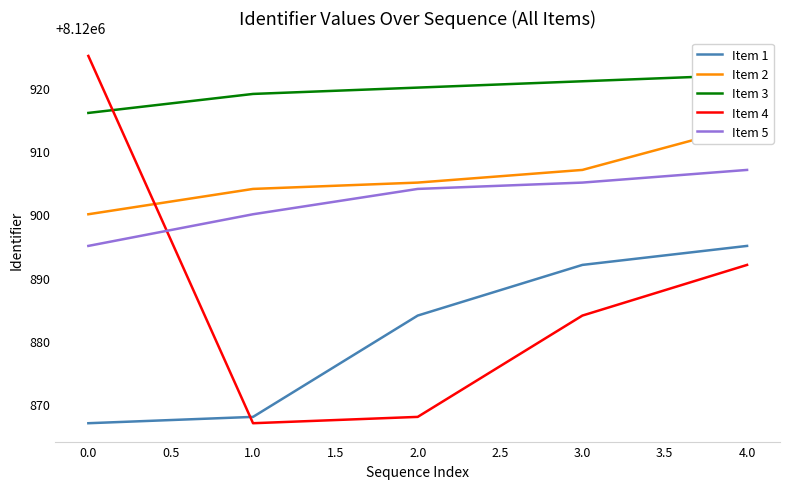

After their last crossing, which series has the higher values: Item 5 or Item 4?

Item 5